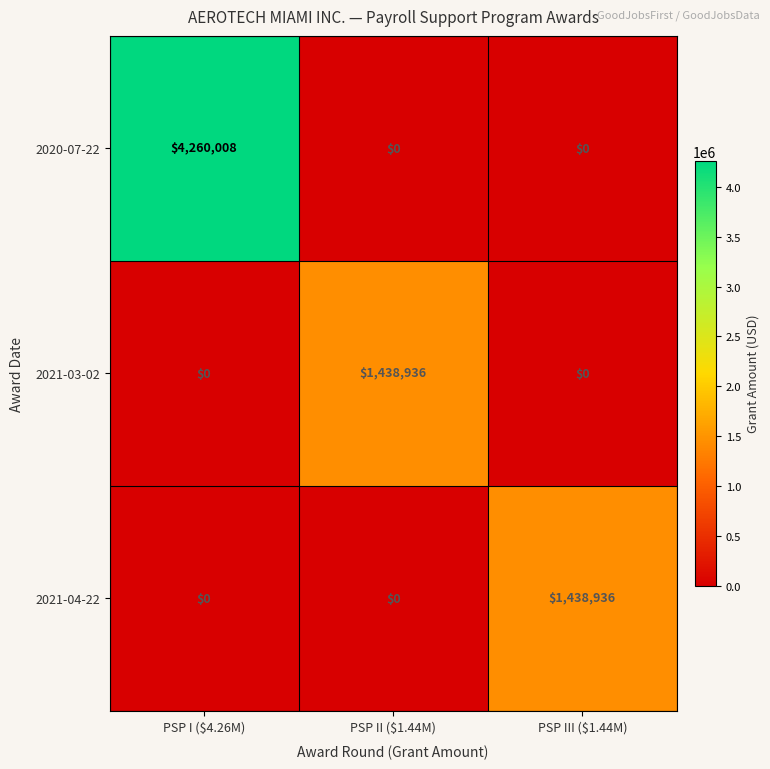

What is the difference between the maximum and minimum values in the 2021-03-02 series?

1438936